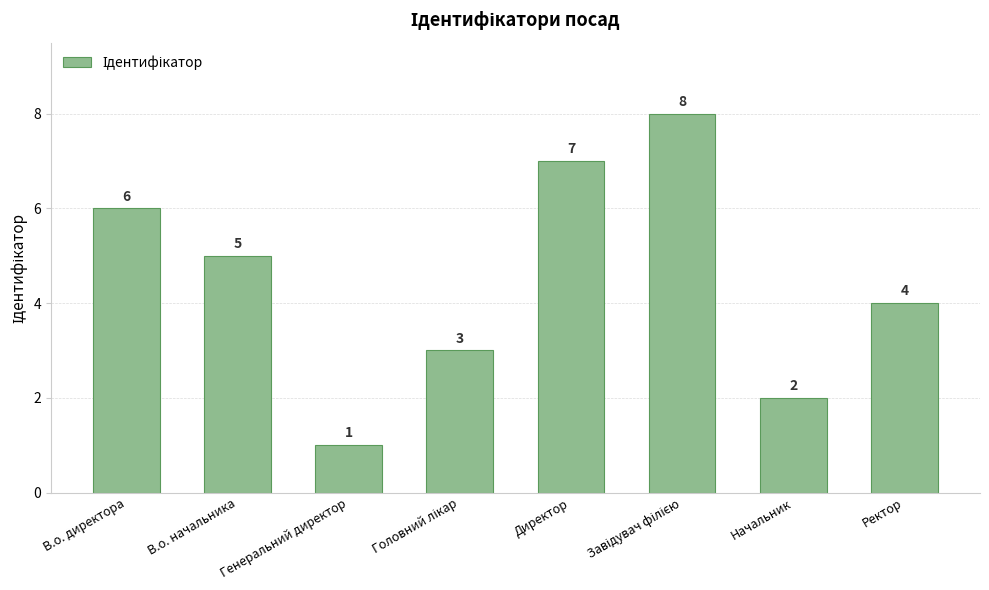

What position from the left is Начальник?

7